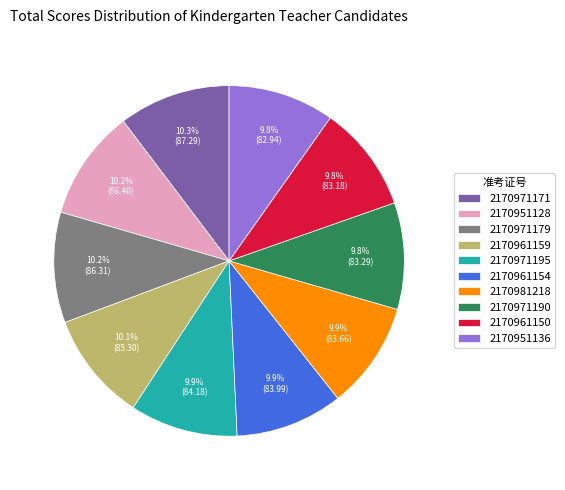

To the nearest percent, what is the average slice percentage?

10%